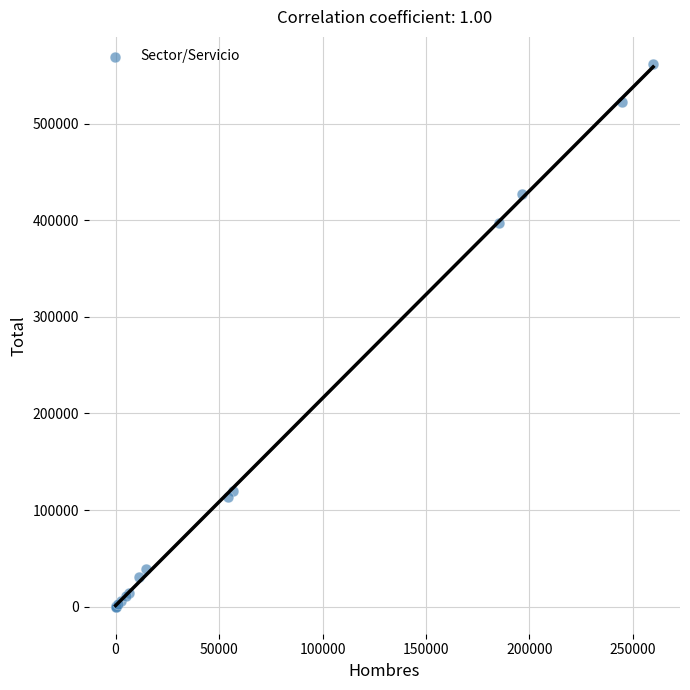

What Y value in the scatter plot is closest to 280926?

397099